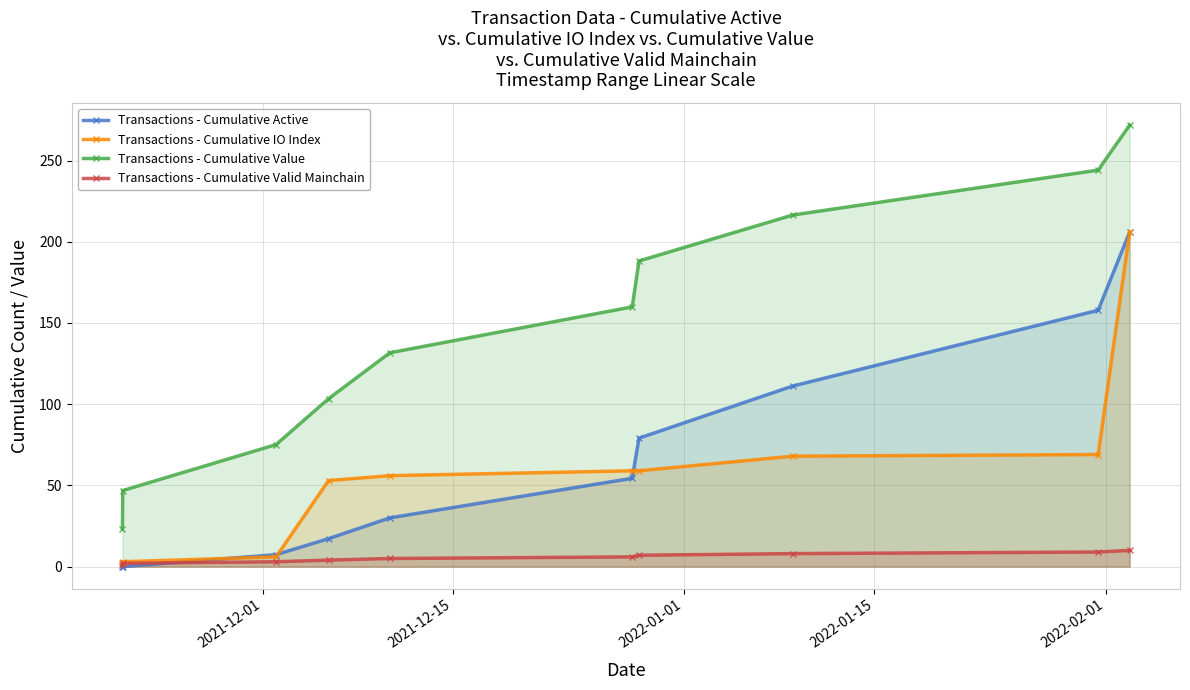

True or false: Transactions - Cumulative Active has more than 2 interior local peaks.

False